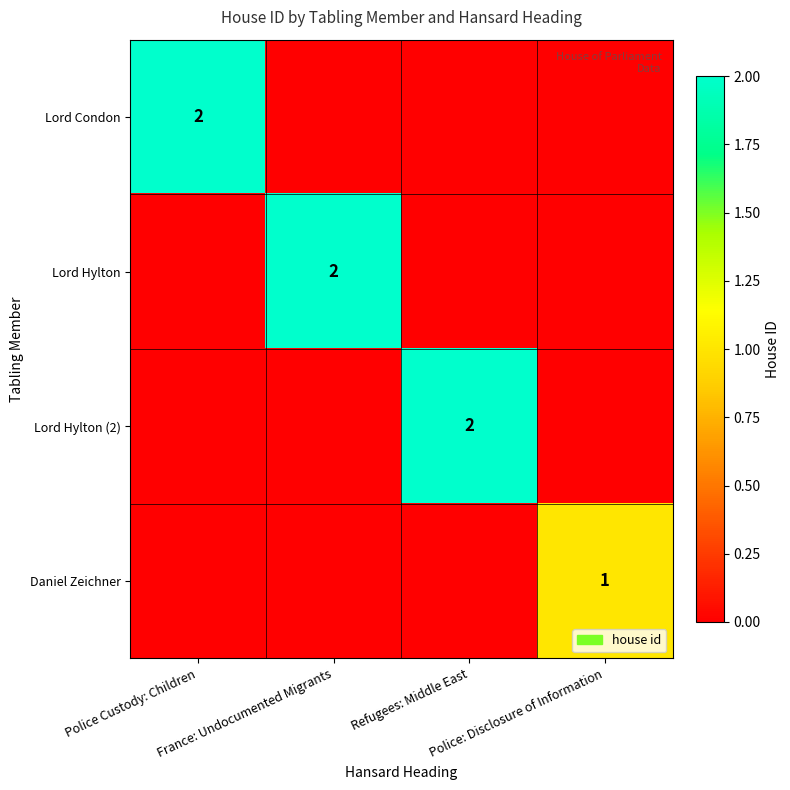

At which label does Lord Hylton reach its peak?

France: Undocumented Migrants